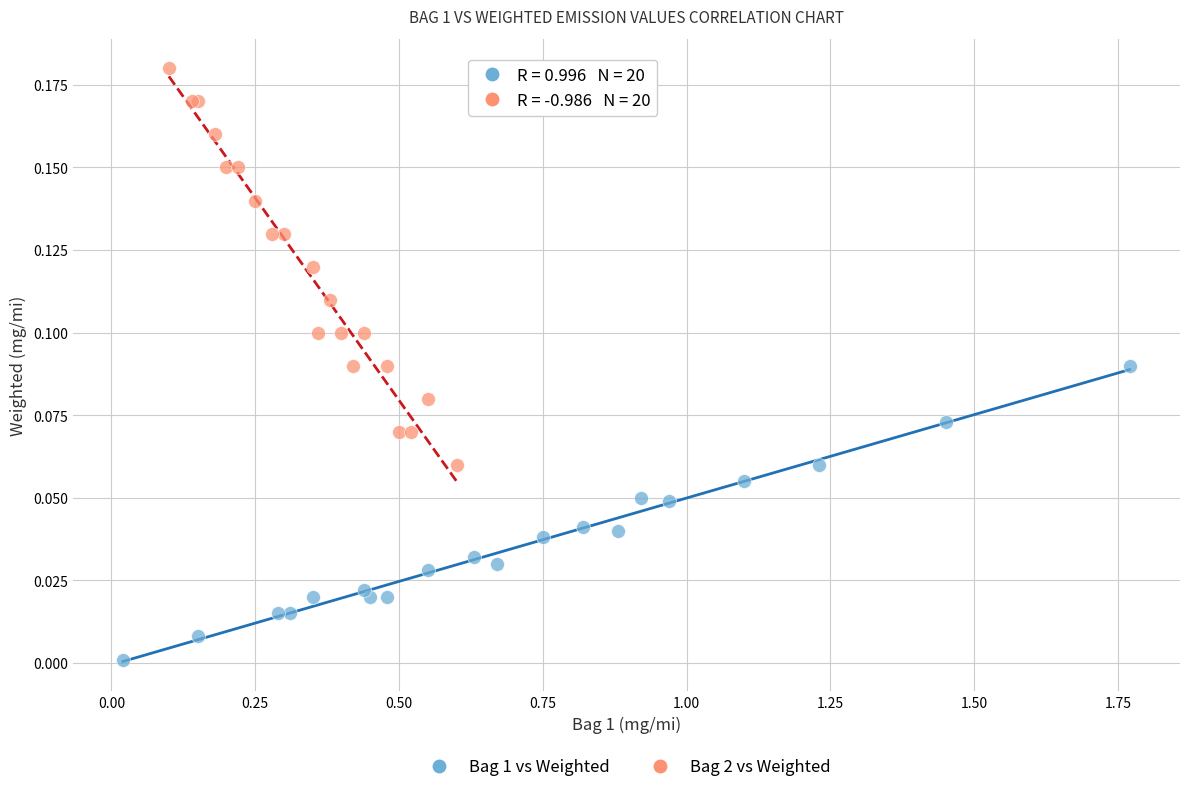

Which series reaches the maximum Y coordinate?

Bag 2 vs Weighted